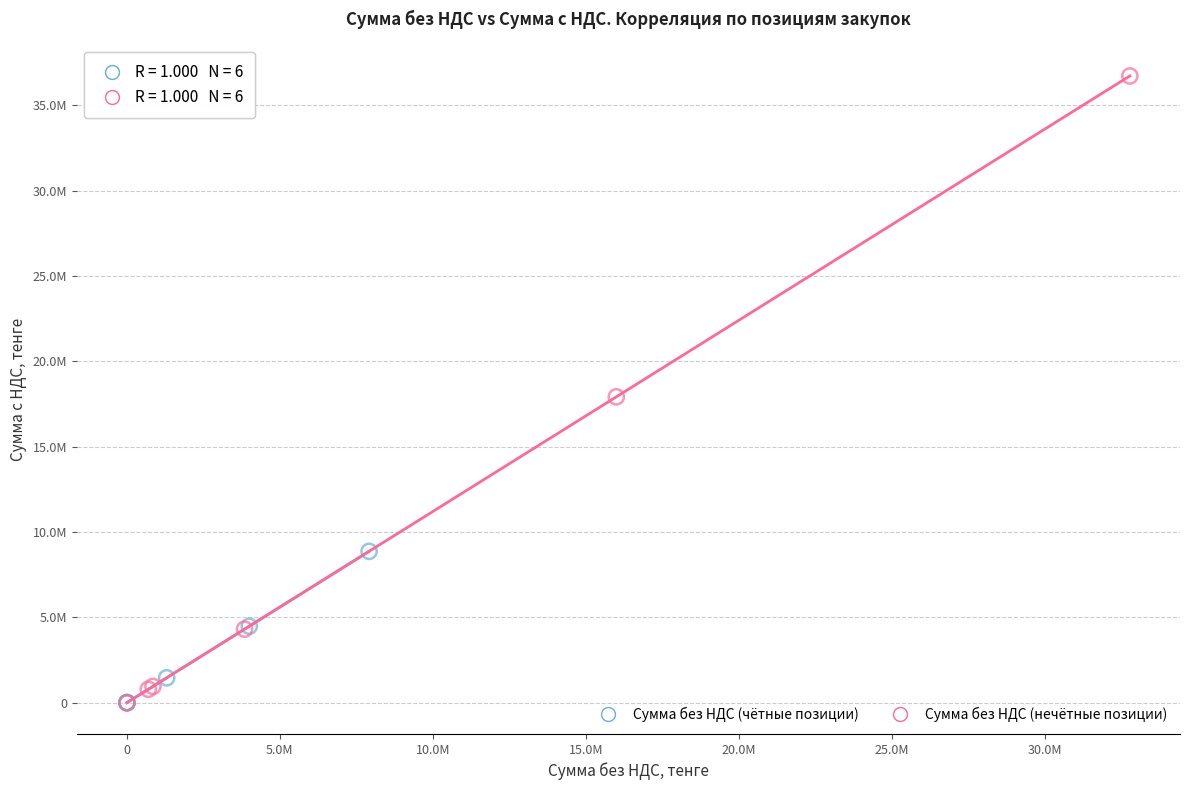

What are all the series names shown in the legend?

Сумма без НДС (чётные позиции), Сумма без НДС (нечётные позиции)